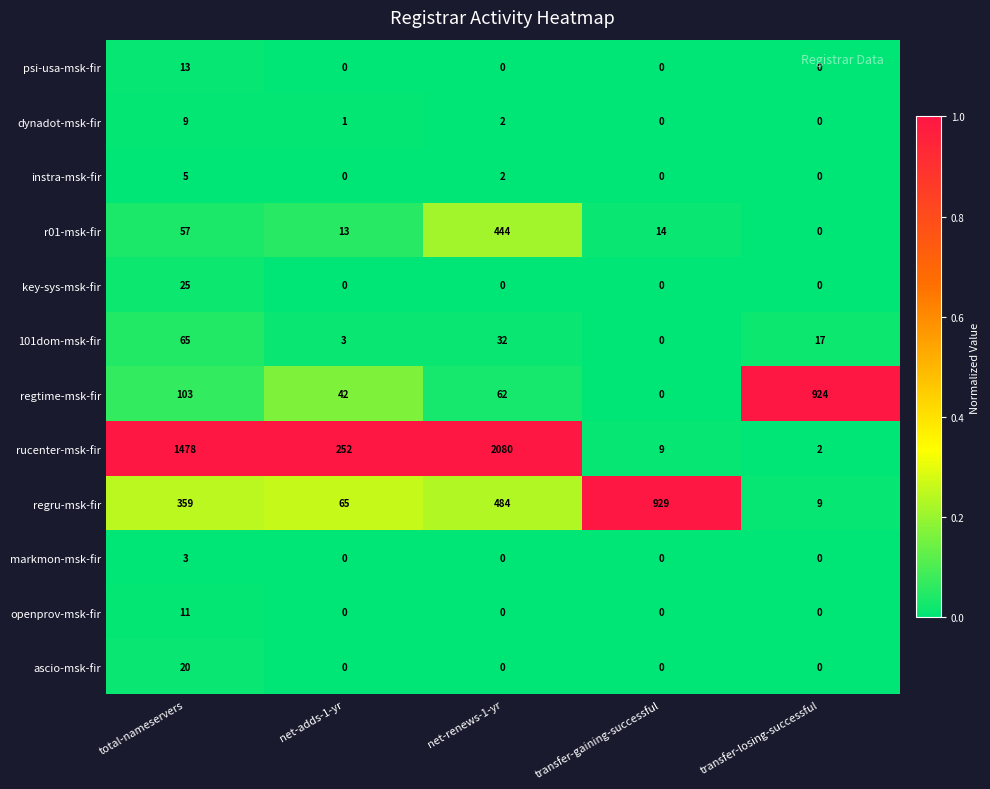

Between net-adds-1-yr and transfer-gaining-successful, which series saw the biggest shift?

regru-msk-fir